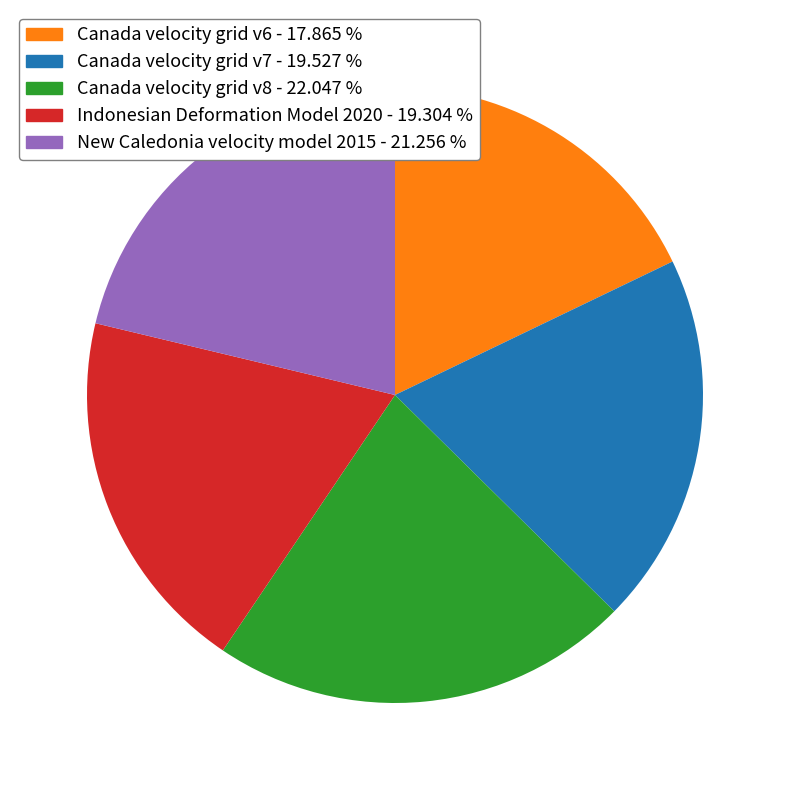

Is there any slice that represents more than half of the pie?

No